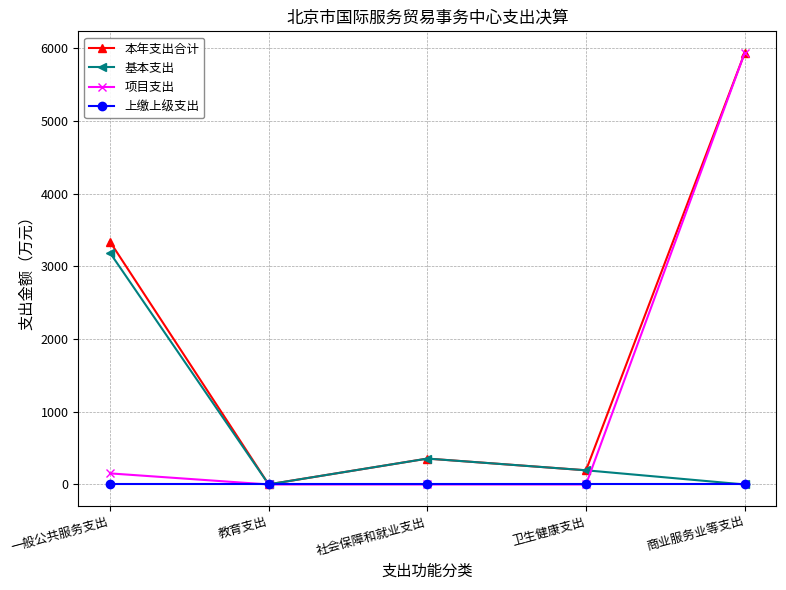

Which series has the largest total across all categories?

本年支出合计